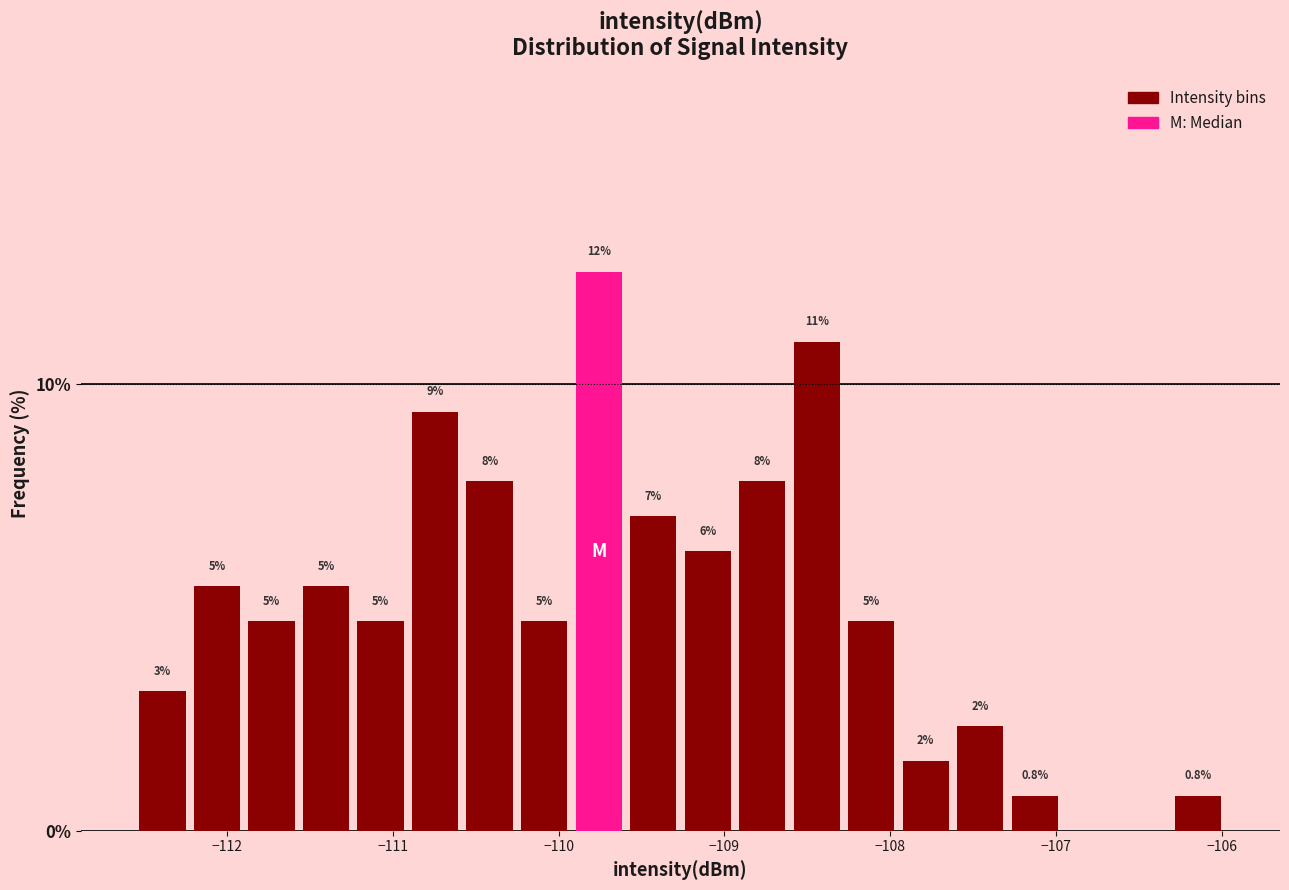

Around what value on the x-axis is the tallest bar? Give the approximate position of its centre, as read against the axis.

-109.8